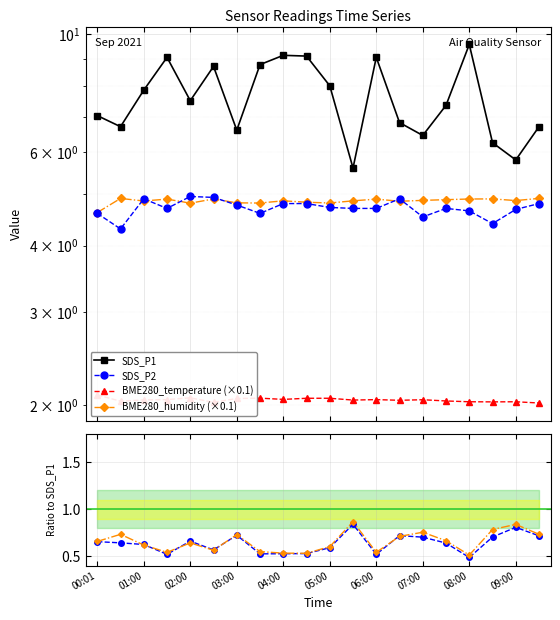

What is the smallest value displayed?

2.0